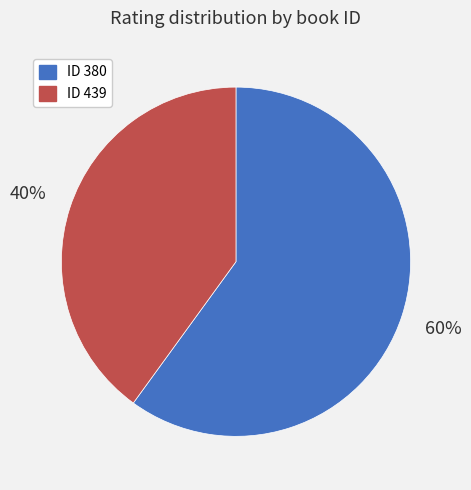

Count the number of slices in the pie.

2